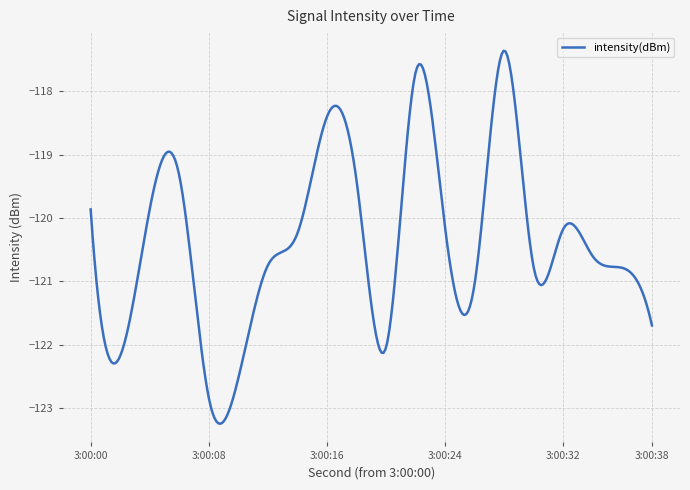

What is the sum of all values?

-36116.7